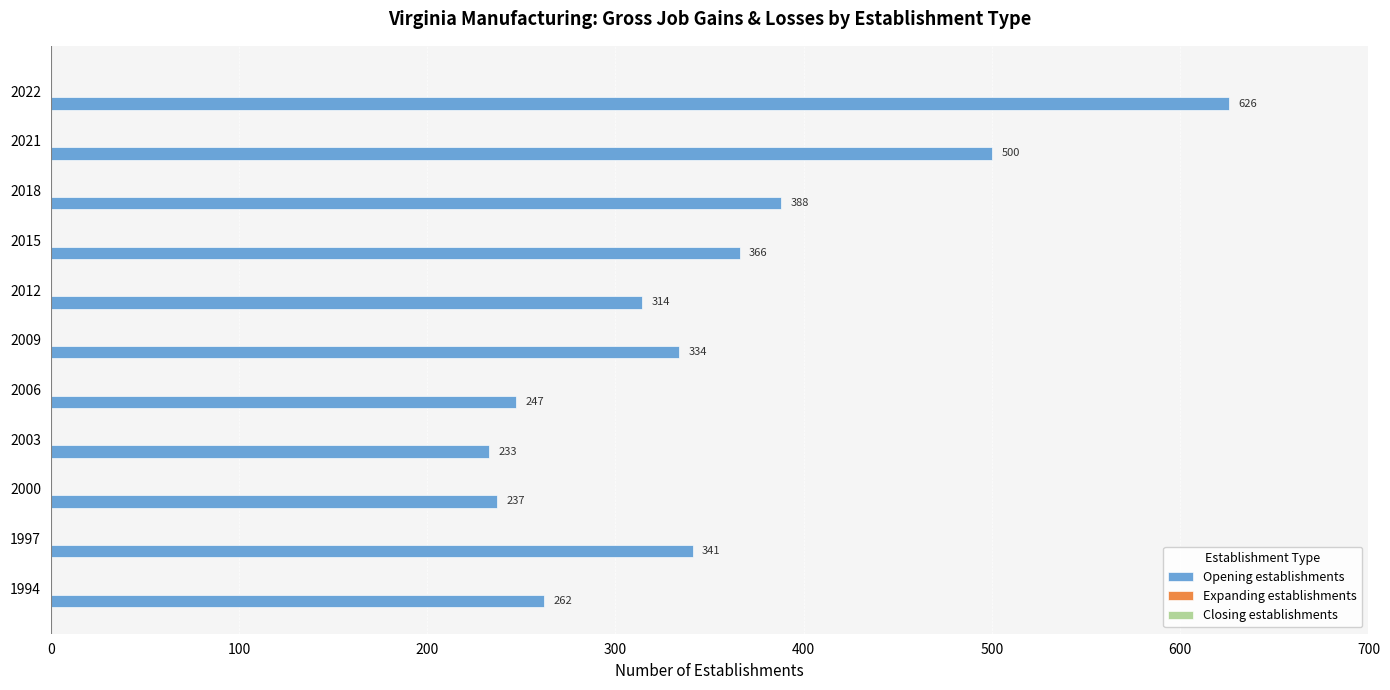

What is the average value?

350